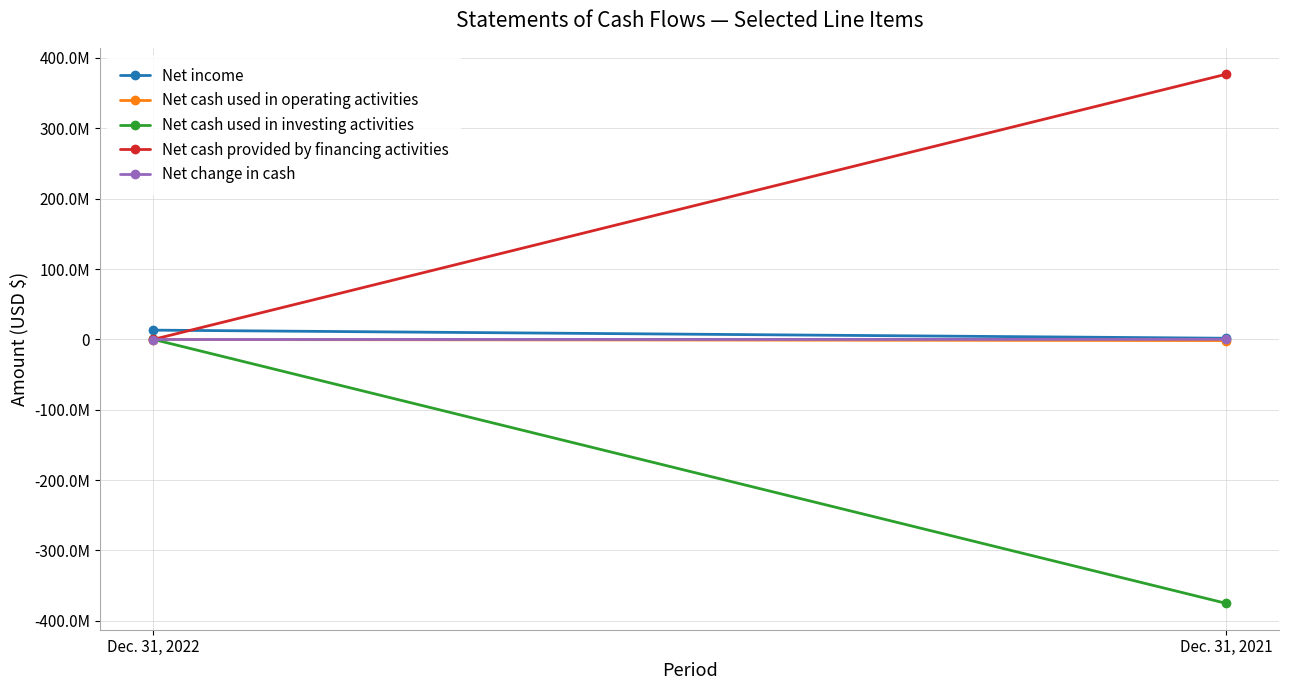

Which series has the largest total across all categories?

Net cash provided by financing activities